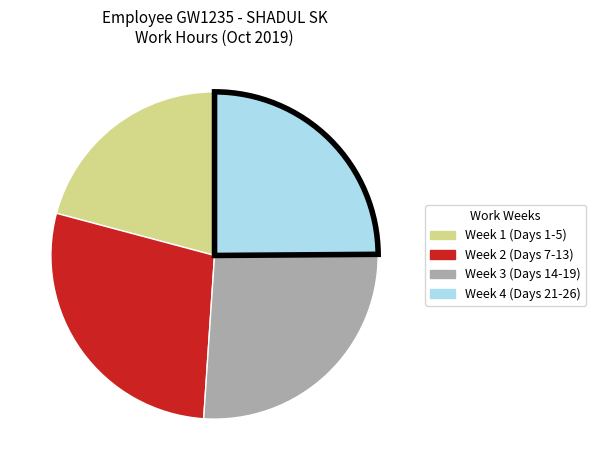

Is there any slice that represents more than half of the pie?

No